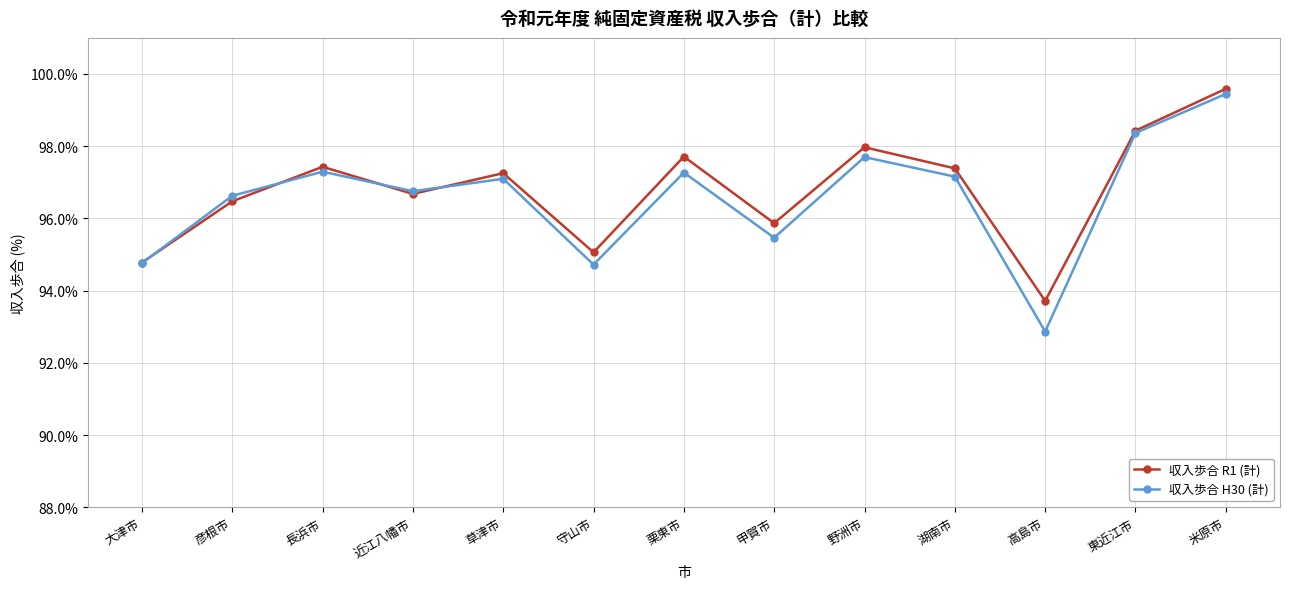

Count the number of categories in the chart.

13